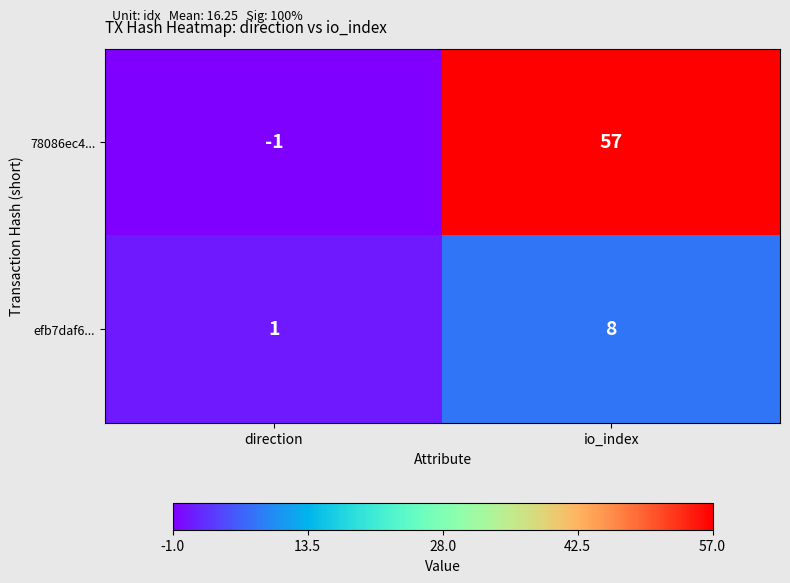

What is the sum of the 78086ec4... values at io_index and direction?

56